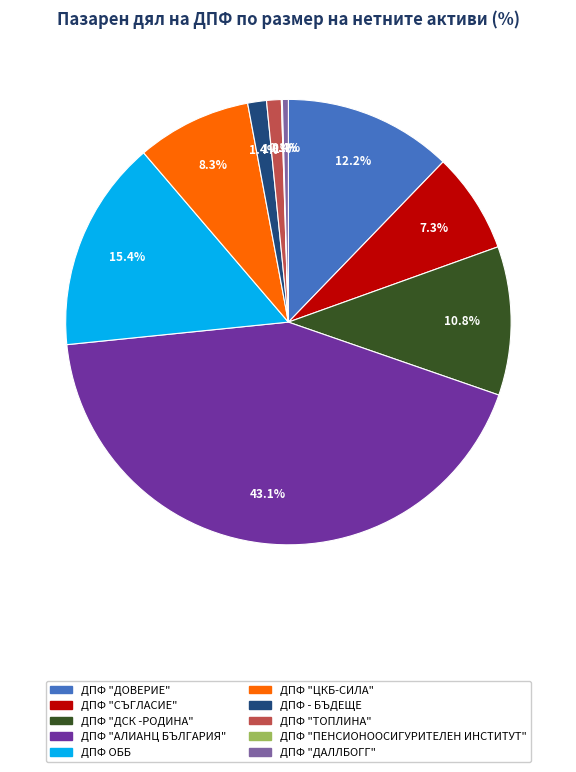

Do ДПФ "ДАЛЛБОГГ" and ДПФ "ТОПЛИНА" together represent more than half of the pie?

No